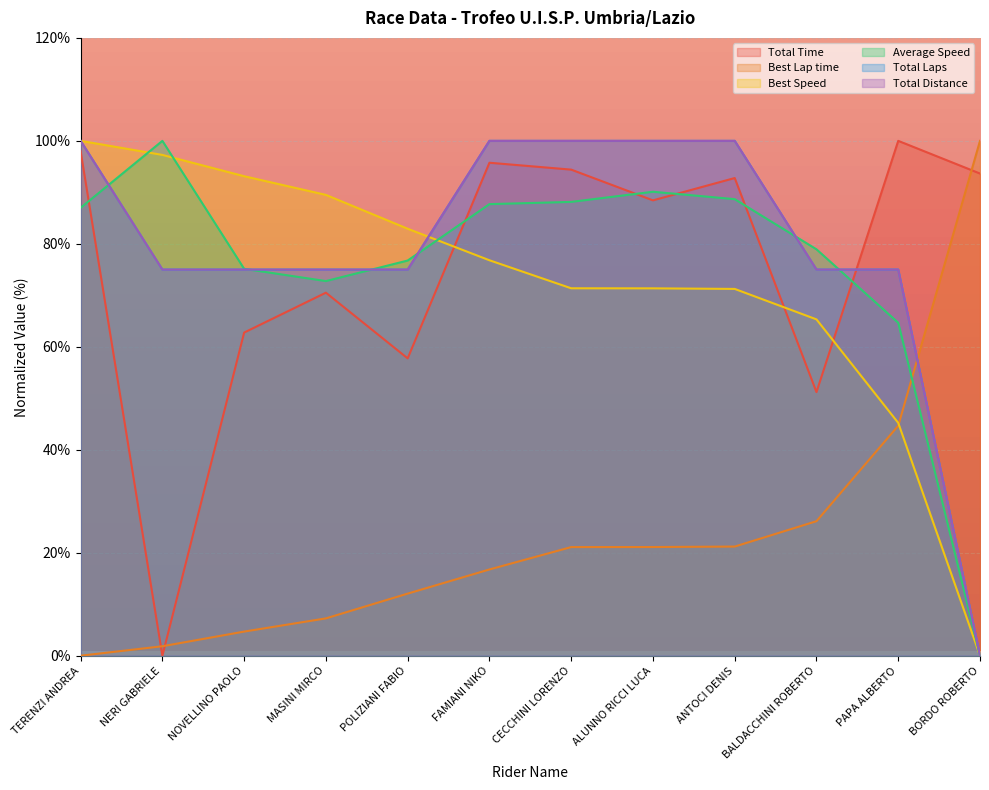

What is the label of the 12th point from the left?

BORDO ROBERTO